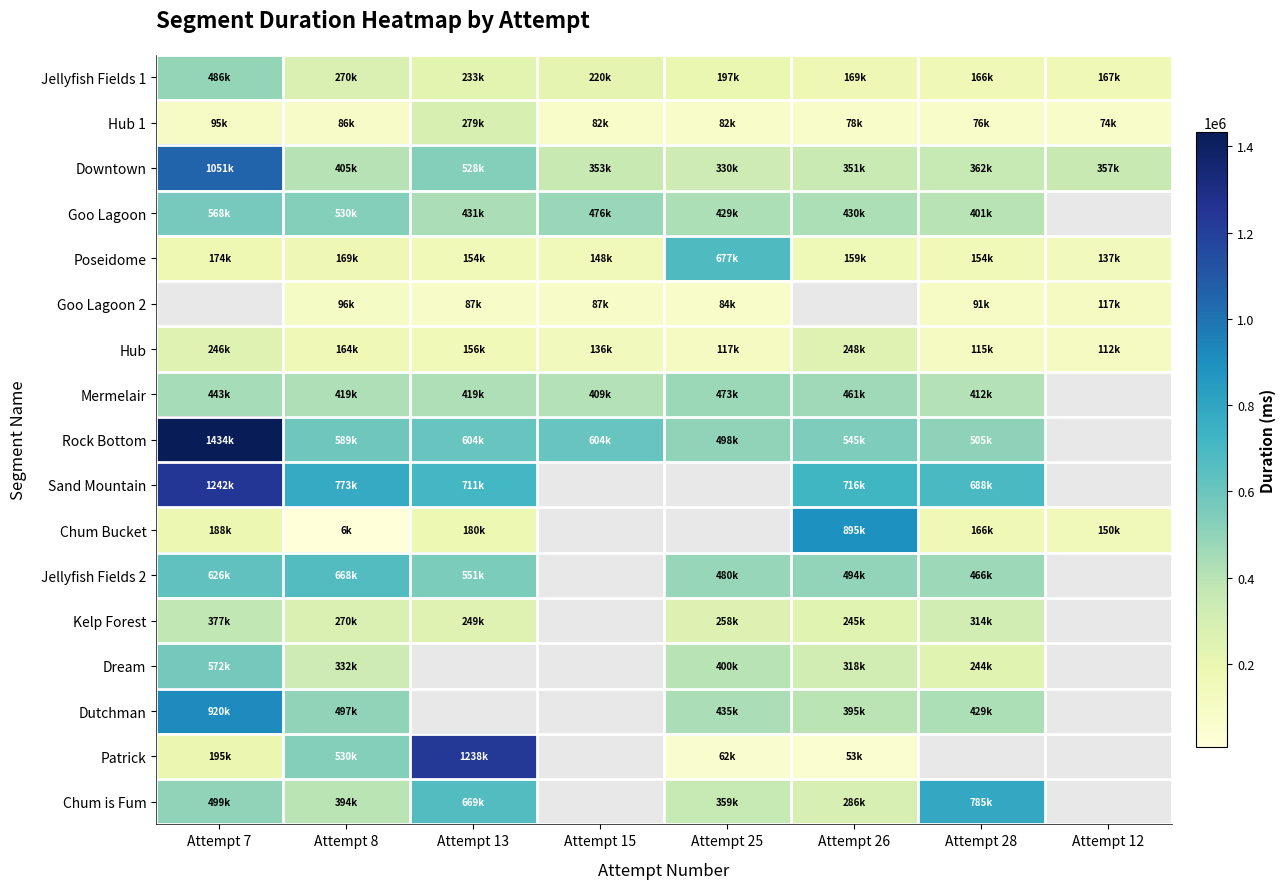

What is the minimum value shown in the chart?

6345.0